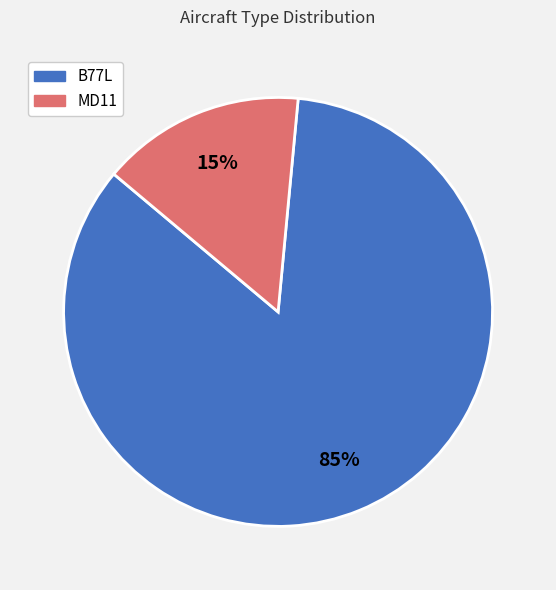

Is there any slice that represents more than half of the pie?

Yes